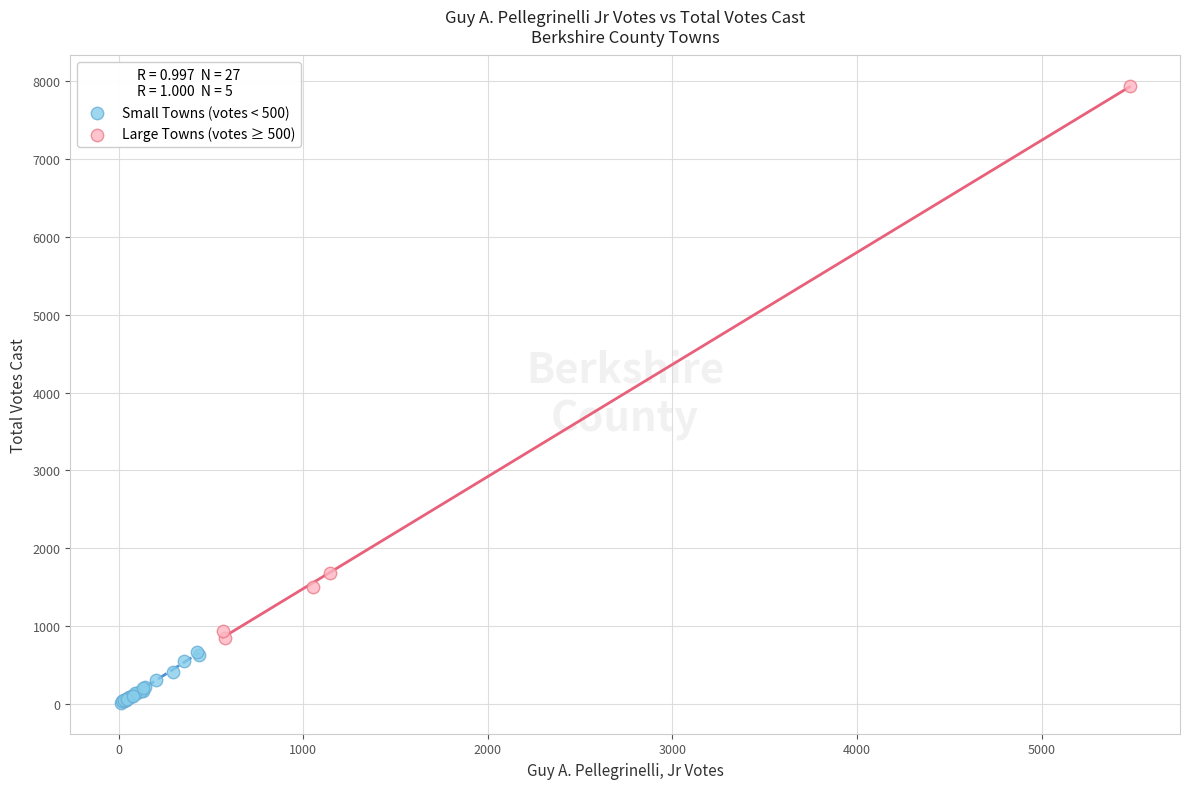

Which series contains the lowest Y value?

Small Towns (votes < 500)